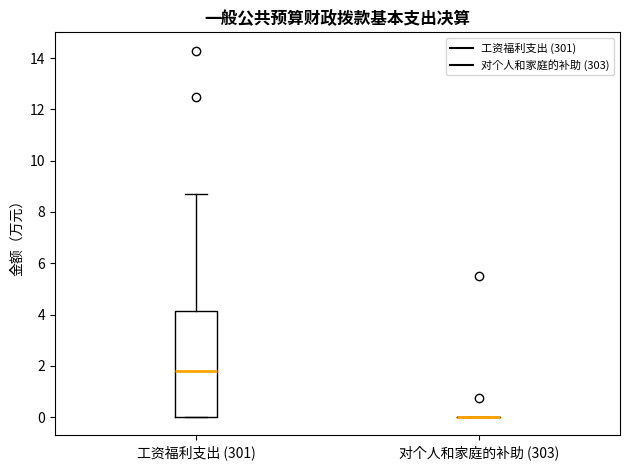

Reading left to right, transcribe this box plot: for each box, give where its median line is, the range the box spans, and where its two whiskers end, as read against the y-axis. The values are not printed on the chart, so give them approximately, as read against the axis.

工资福利支出 (301): median 1.8, box 0.0 to 4.2, whiskers 0.0 to 8.8
对个人和家庭的补助 (303): box collapsed to a line at 0.0, whiskers 0.0 to 0.0